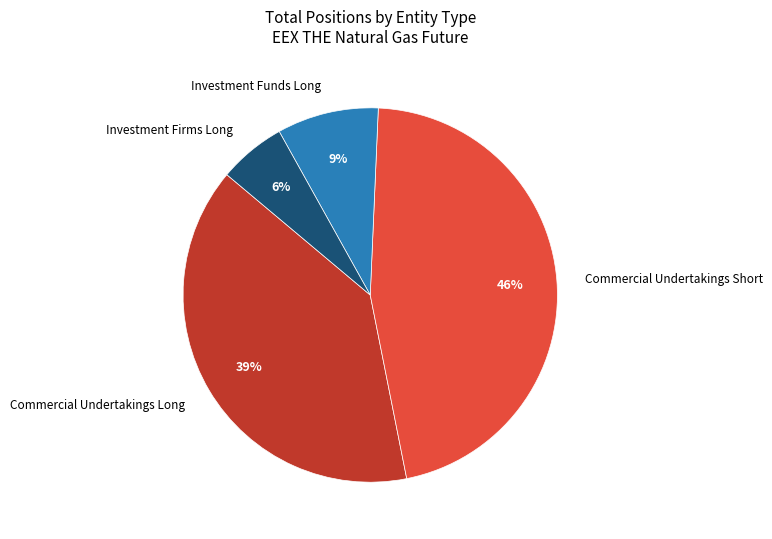

How many slices are in this pie chart?

4